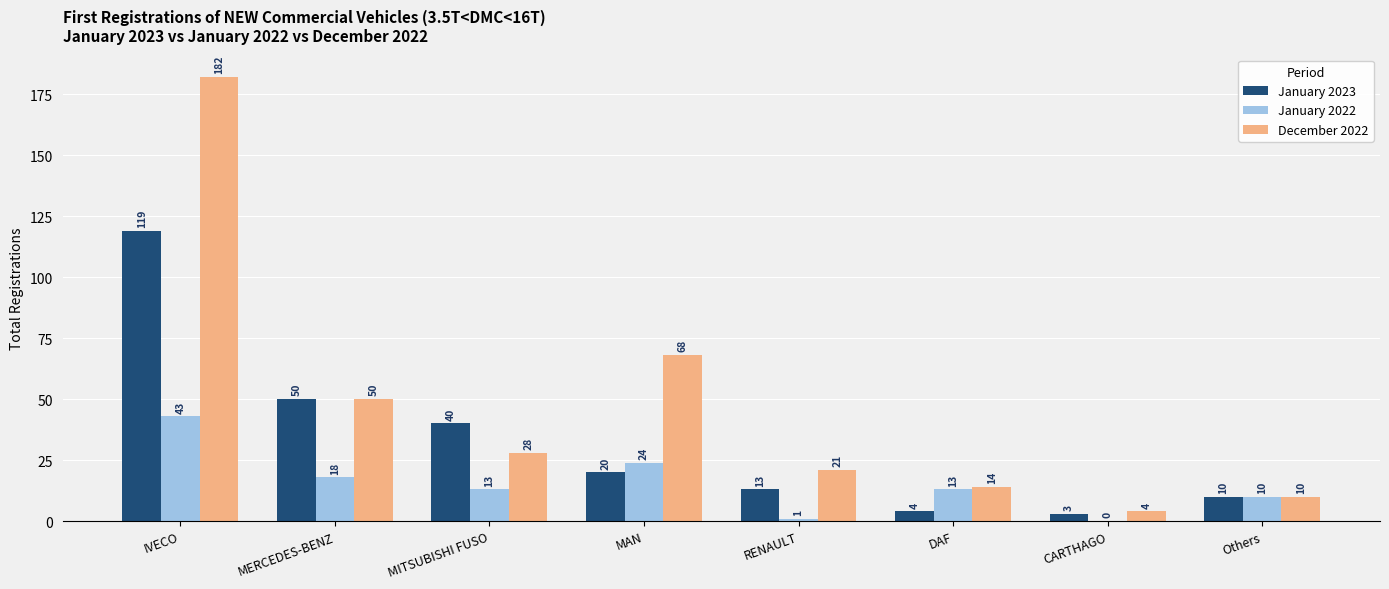

What is the sum of all January 2023 values?

259